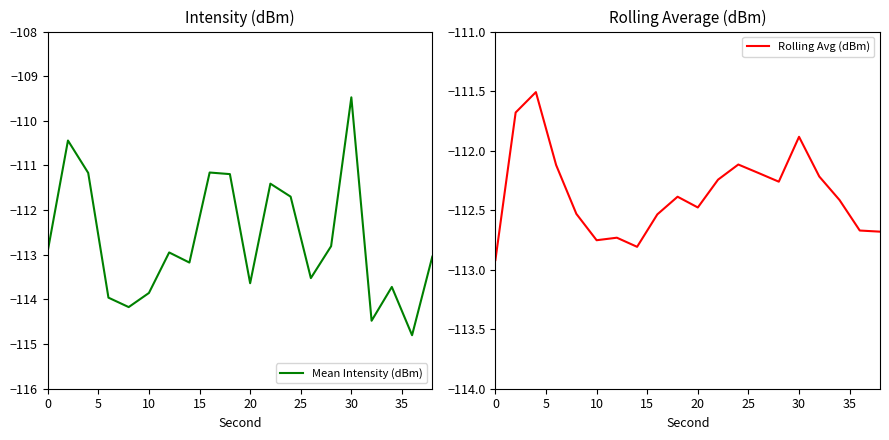

What is the highest value of the Mean Intensity (dBm) series?

-109.5